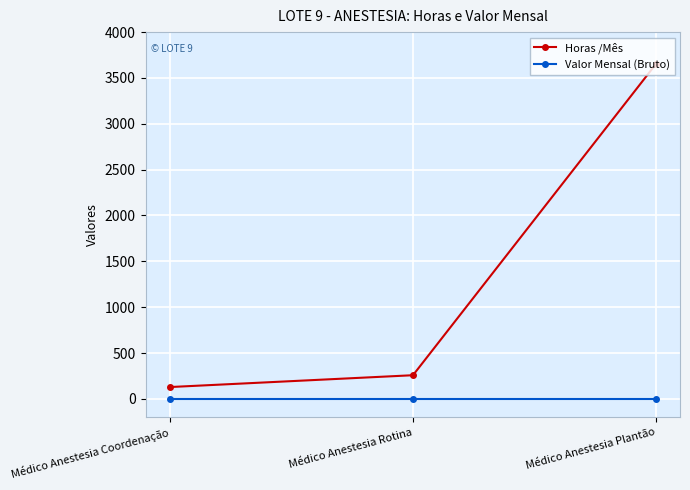

True or false: Horas /Mês has a value of 258 at Médico Anestesia Rotina.

True